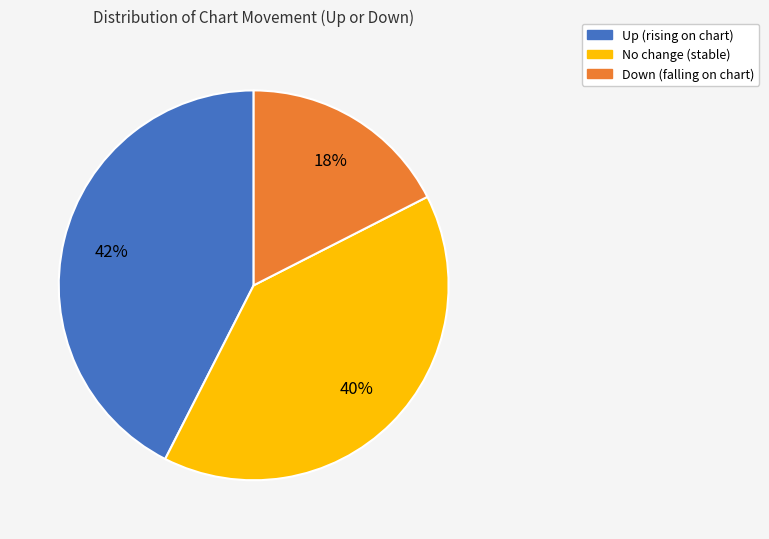

Is there a majority slice in this chart?

No